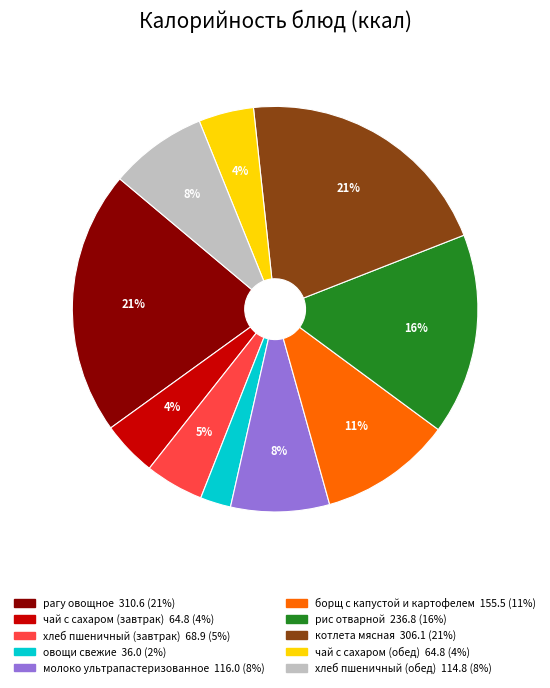

Is there a majority slice in this chart?

No